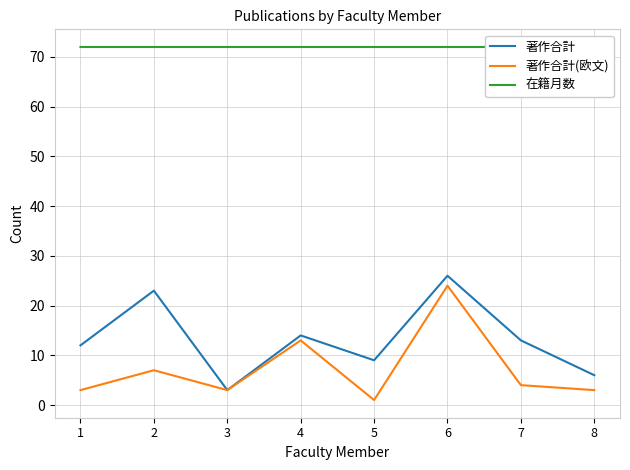

Which series changed the most between 2 and 7?

著作合計